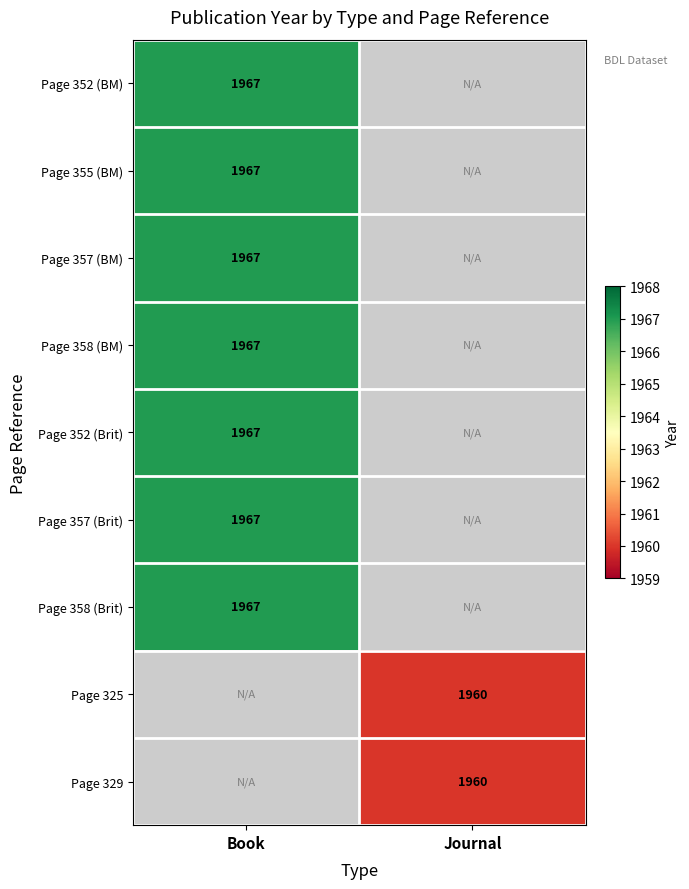

At how many categories does at least one series exceed 1963?

1